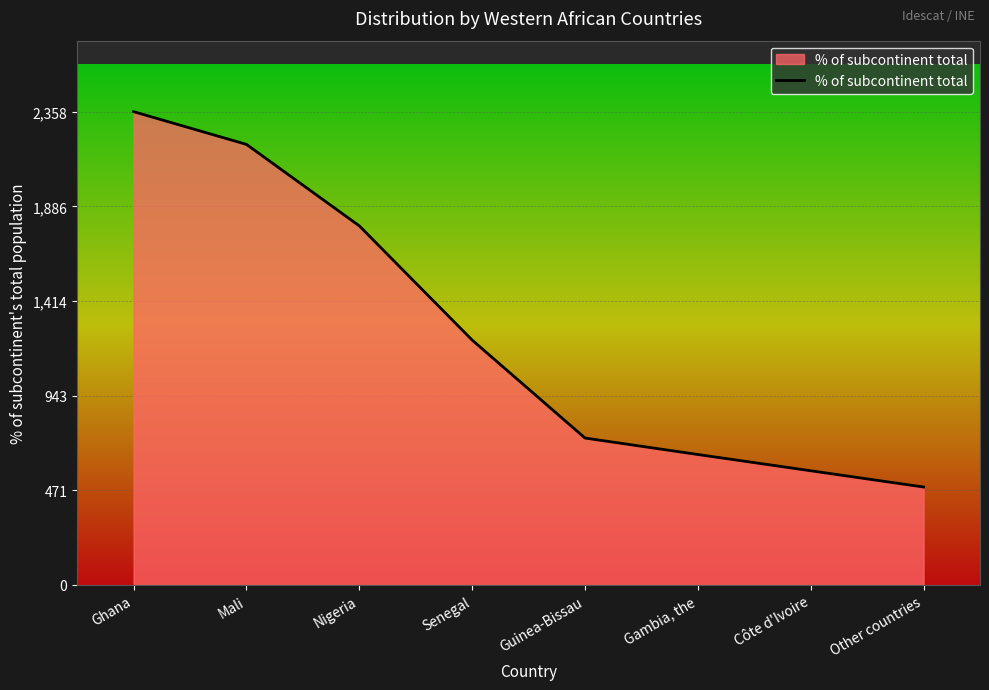

How many distinct data groups are displayed?

1